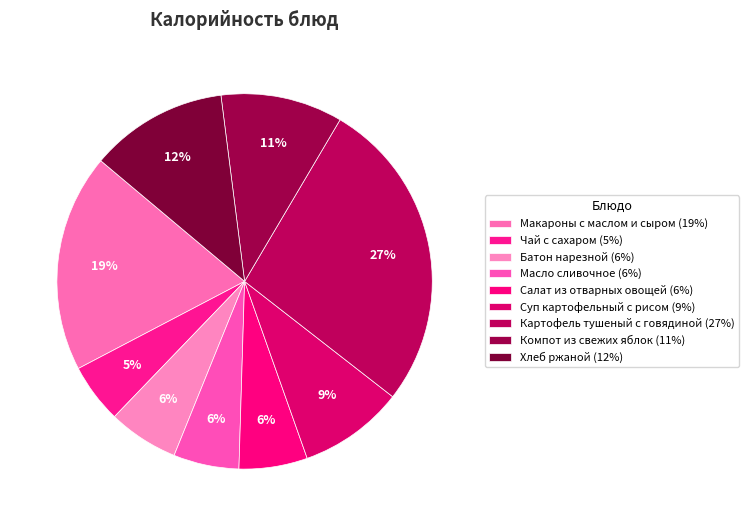

How many slices are in this pie chart?

9